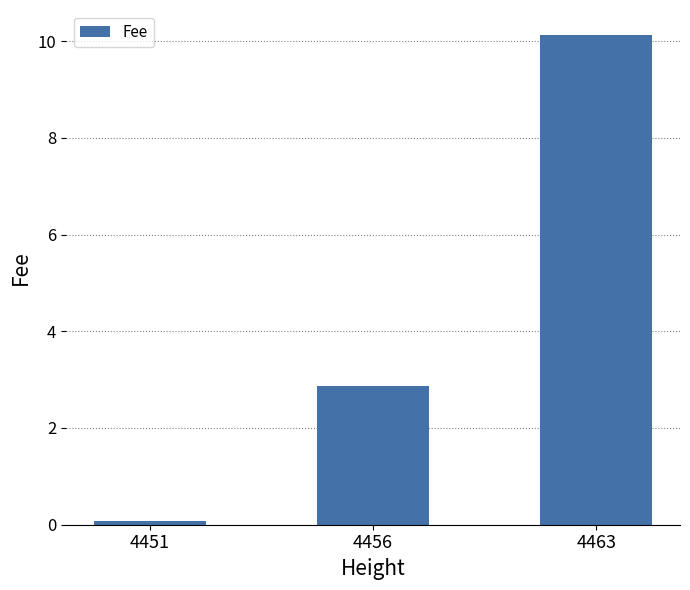

What is the difference between the maximum and minimum values?

10.1